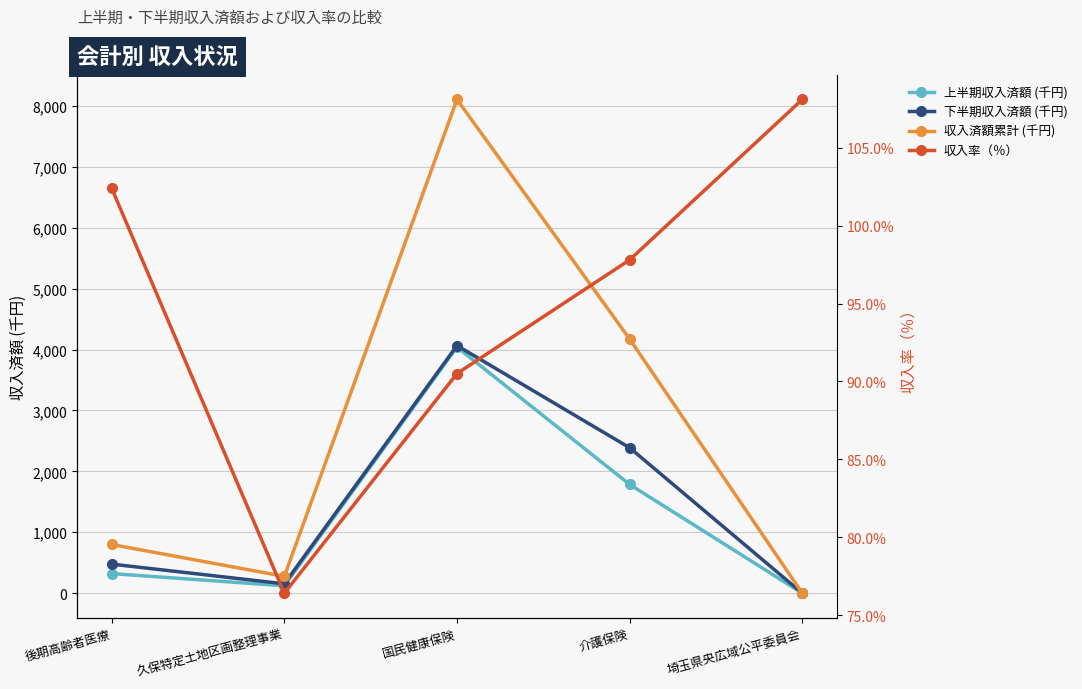

What are all the series names shown in the legend?

上半期収入済額 (千円), 下半期収入済額 (千円), 収入済額累計 (千円), 収入率（％）